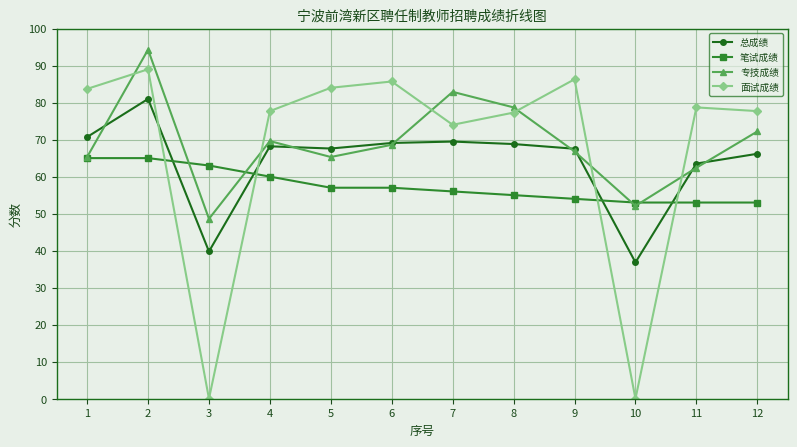

How many series are shown in this chart?

4